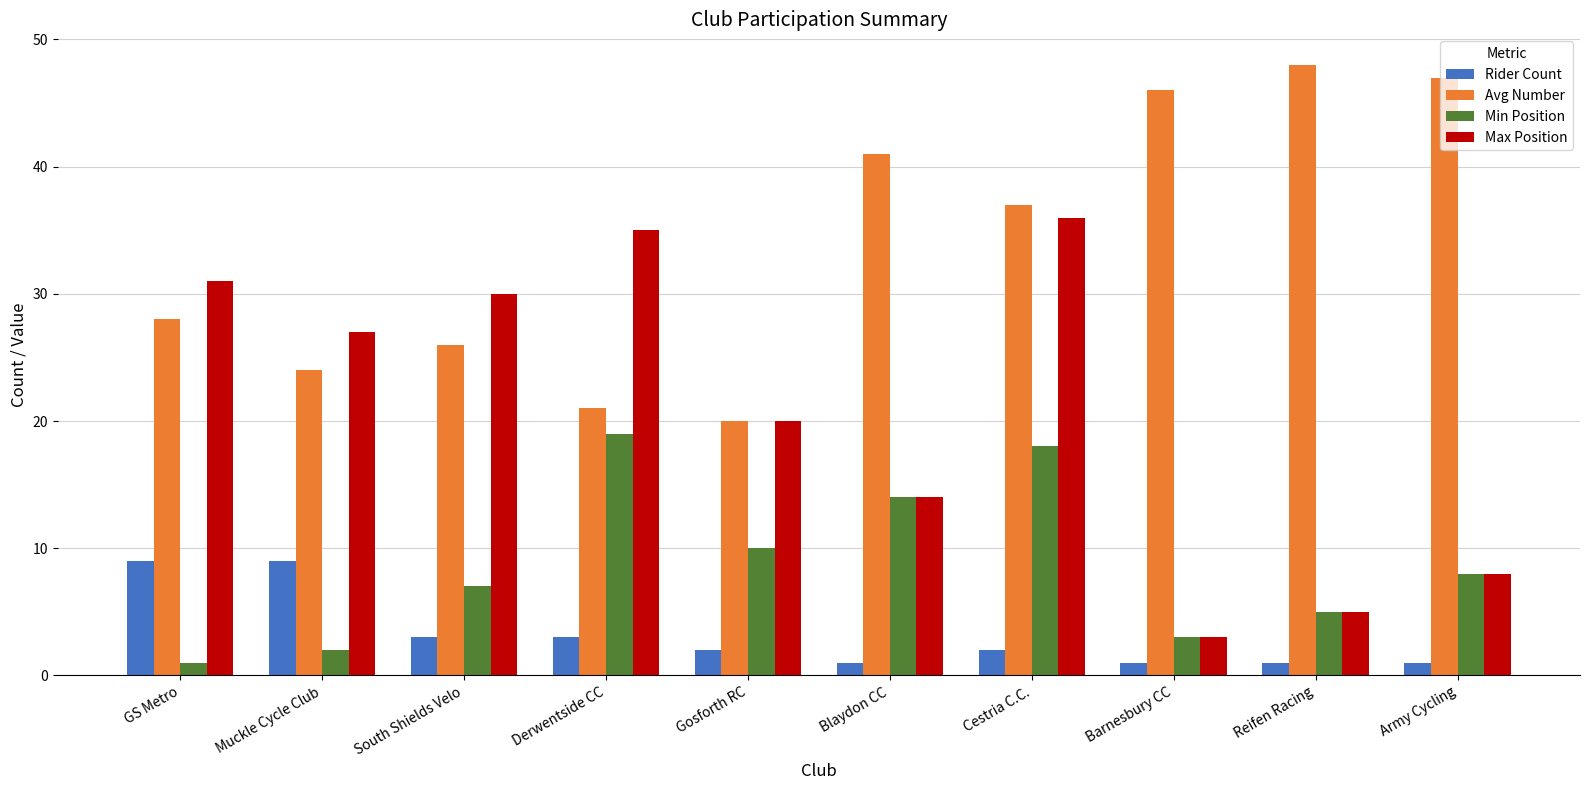

What is the greatest value displayed?

48